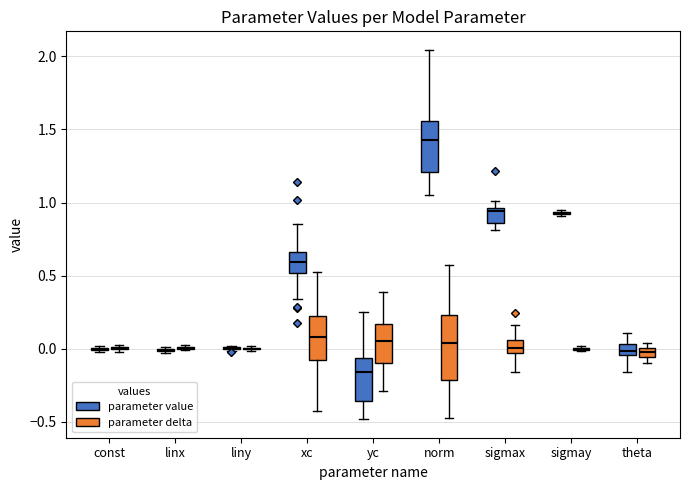

Comparing the boxes themselves (not the whiskers), which one is the tallest?

norm (parameter delta)